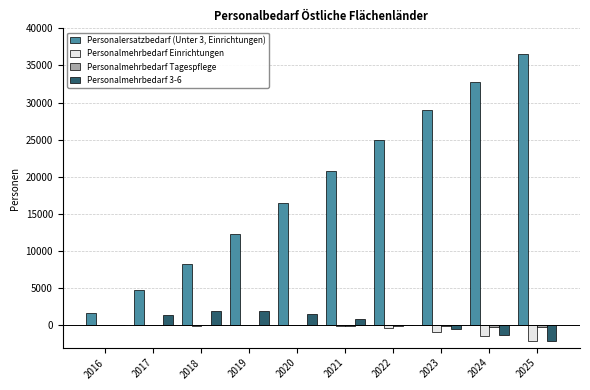

Which series has the largest total across all categories?

Personalersatzbedarf (Unter 3, Einrichtungen)